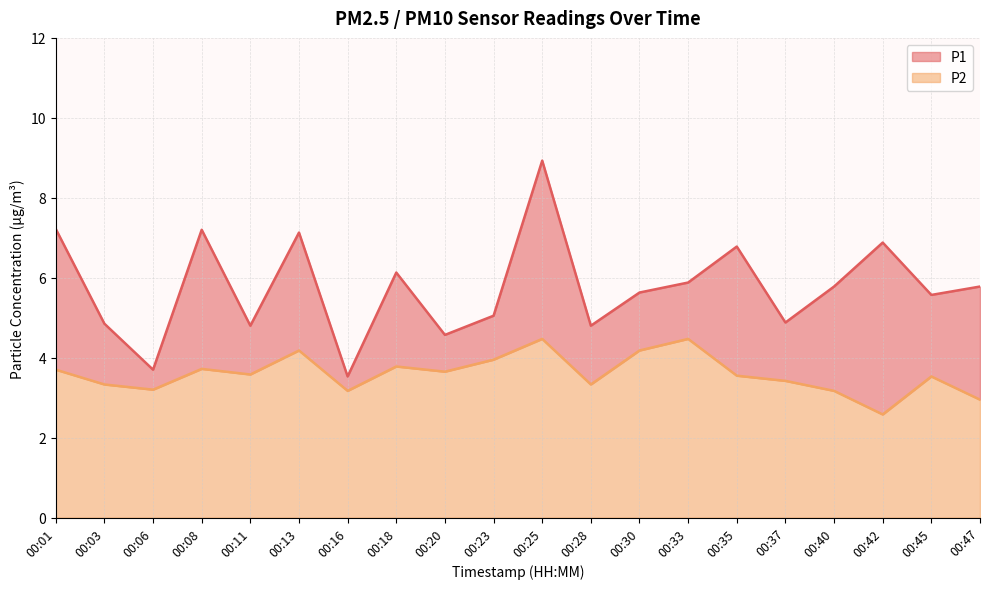

What is the sum of the P1 values at 00:30 and 00:23?

10.7